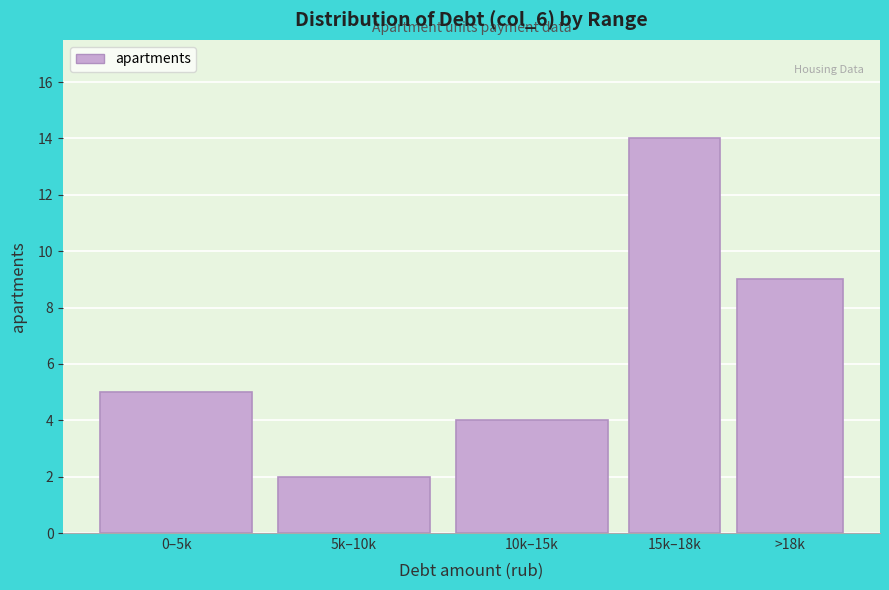

Reading right to left, what are all the values shown in this chart?

9	14	4	2	5